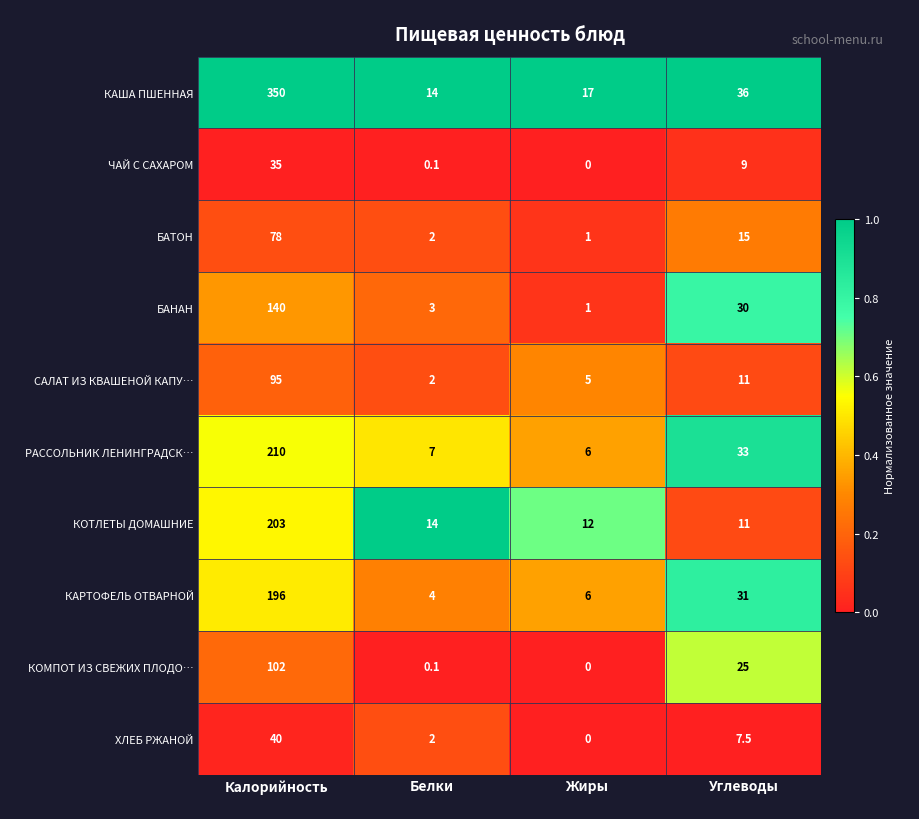

Which label corresponds to the largest value in the chart?

Калорийность